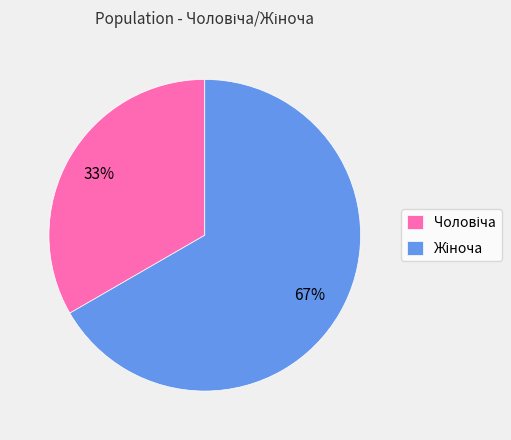

To the nearest percent, what is the average slice percentage?

50%